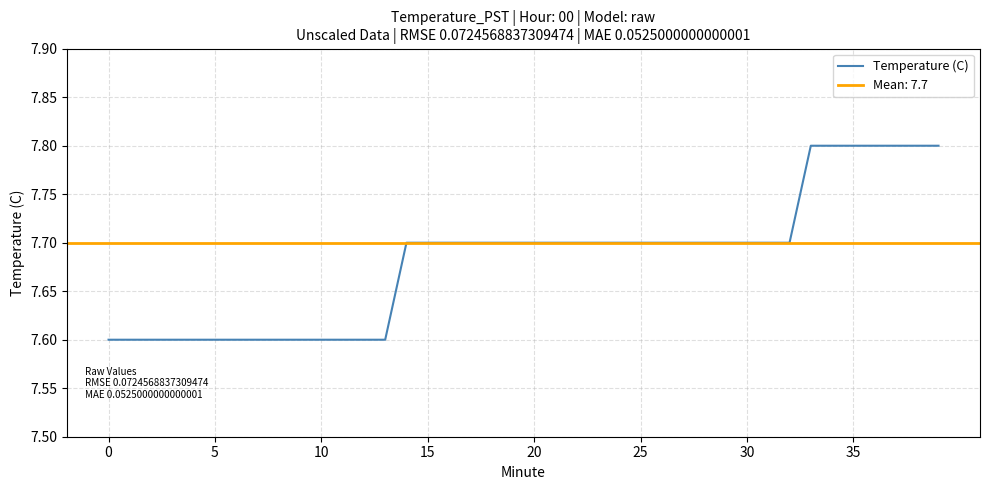

What is the maximum value for Temperature (C)?

7.8